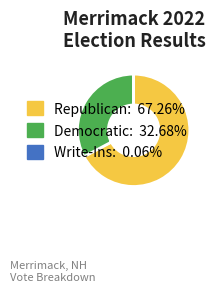

Is there a majority slice in this chart?

Yes